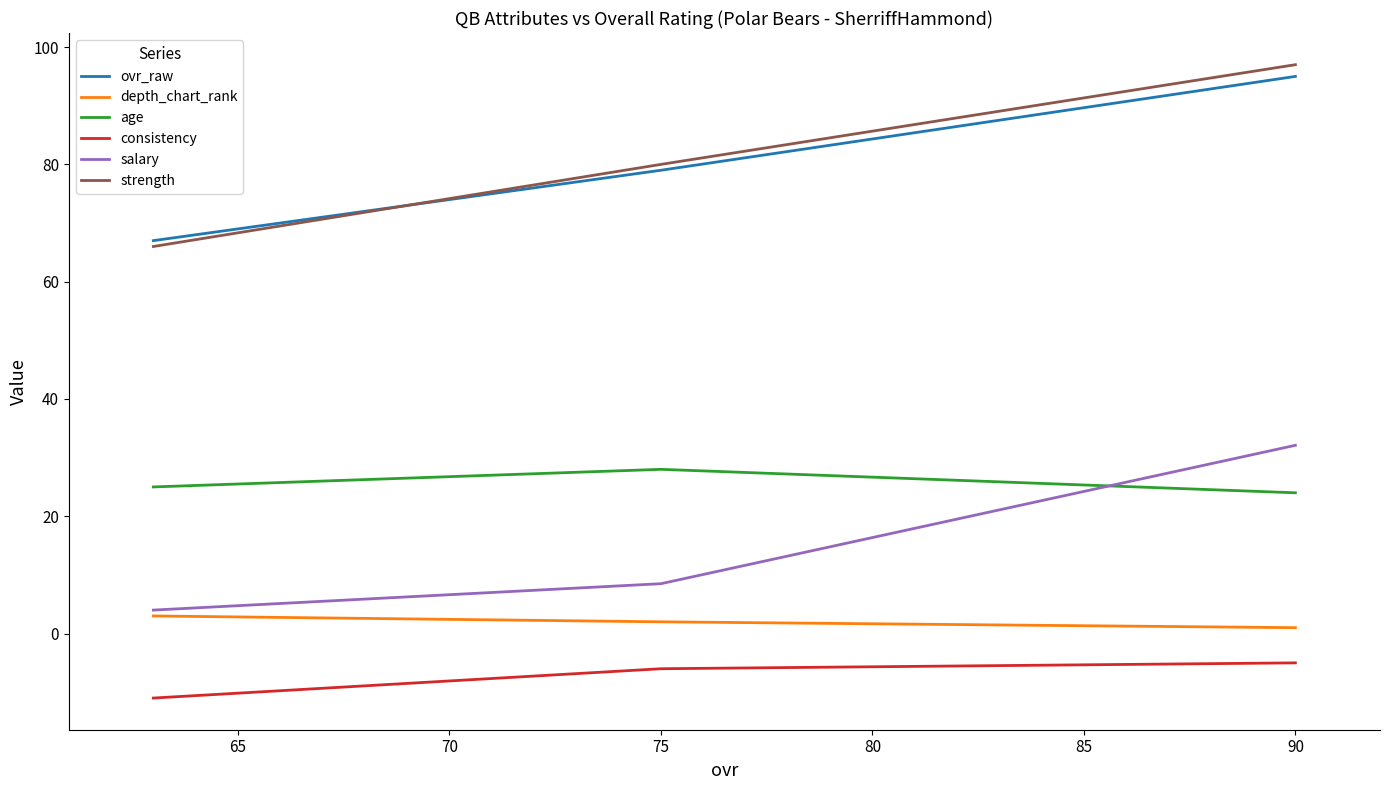

What is the value of the ovr_raw point at the 2nd from the left?

79.0